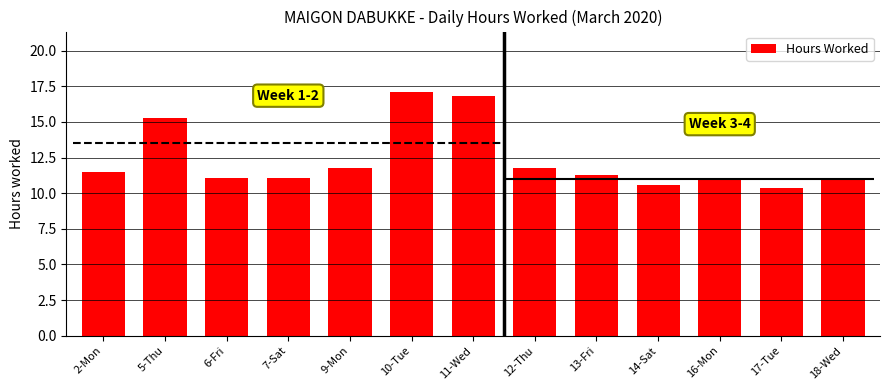

Is it true that the value at 2-Mon is 19.2?

False